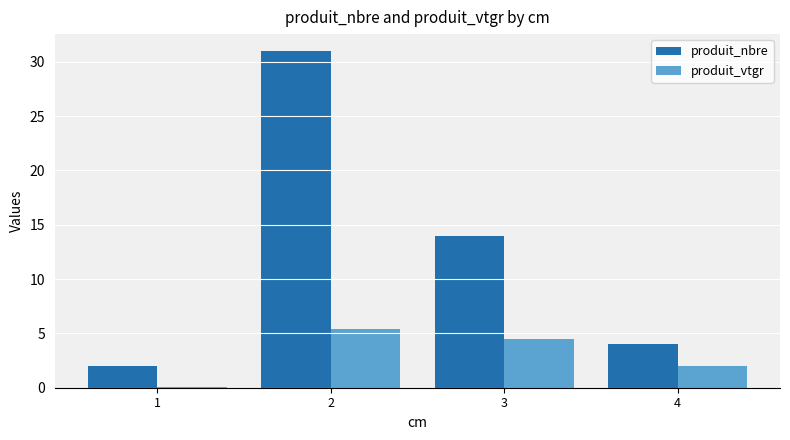

The produit_nbre series shows 2.0 at 1. True or false?

True